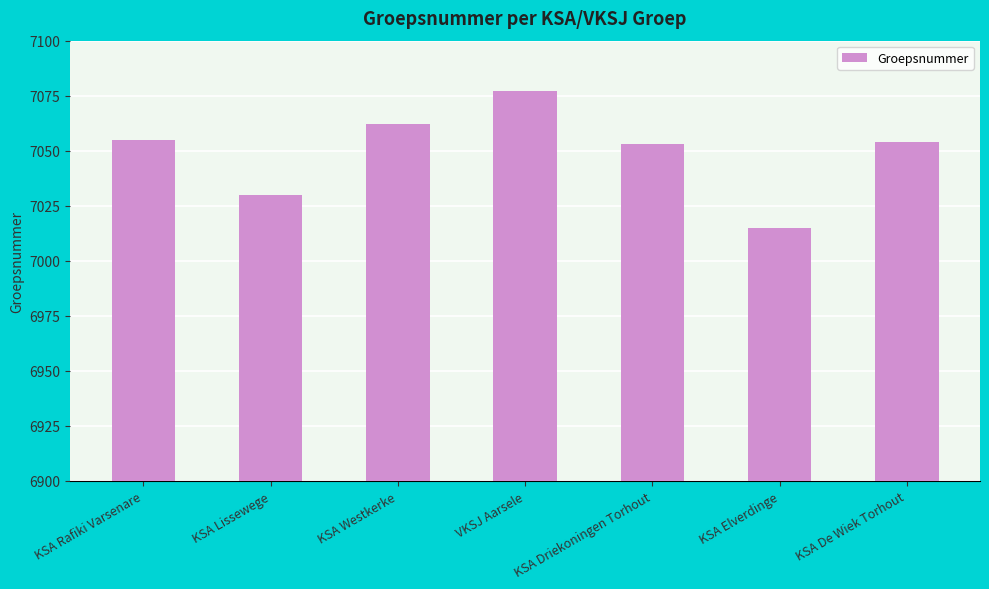

What is the value of the 2nd bar from the left?

7030